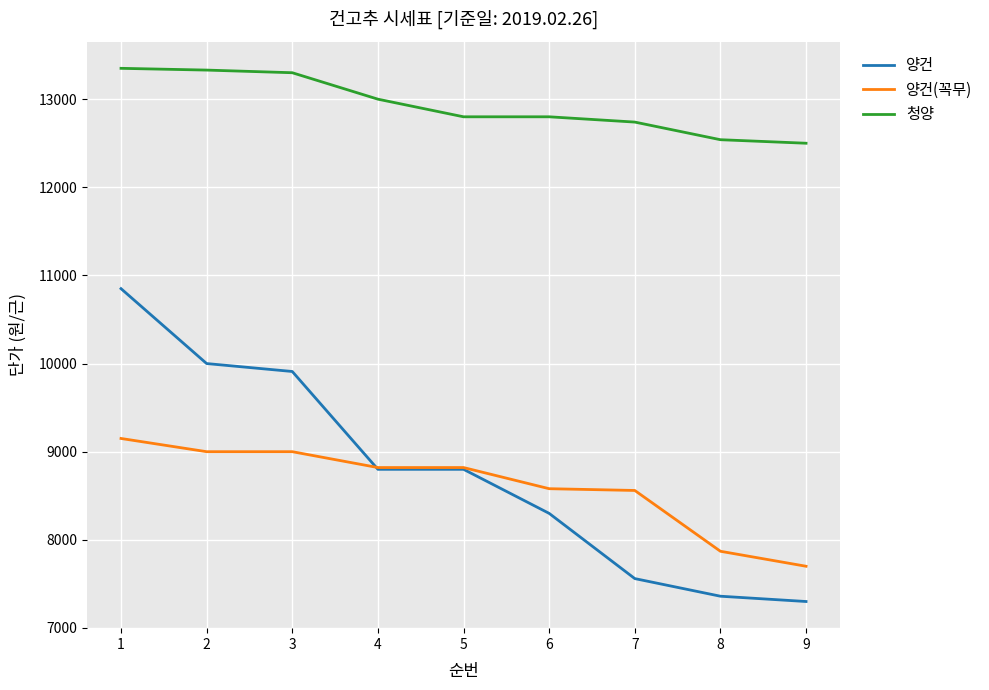

What is the sum of the 청양 values at 7 and 8?

25280